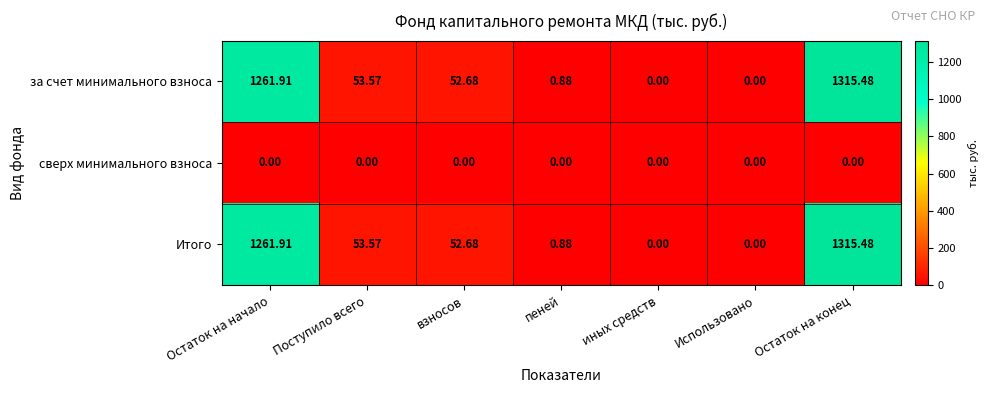

At which category is the sum across all series the highest?

Остаток на конец